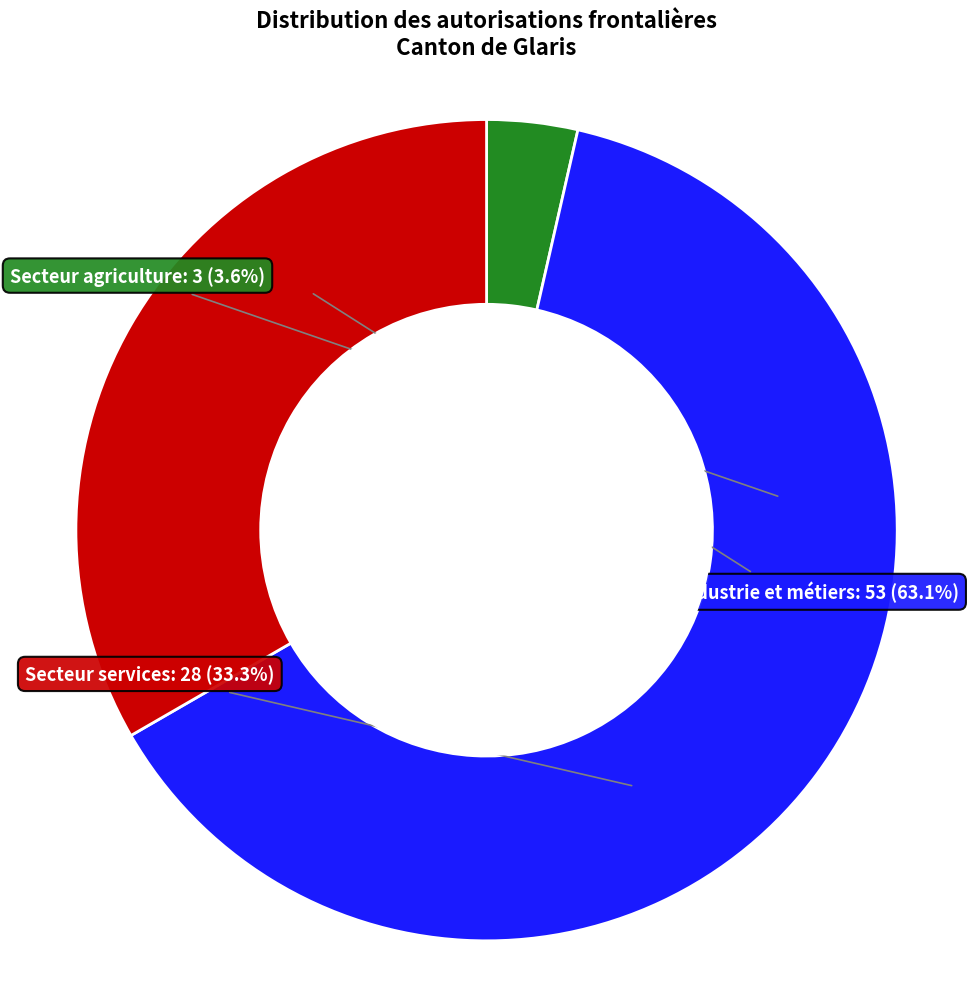

How many slices are in this pie chart?

3